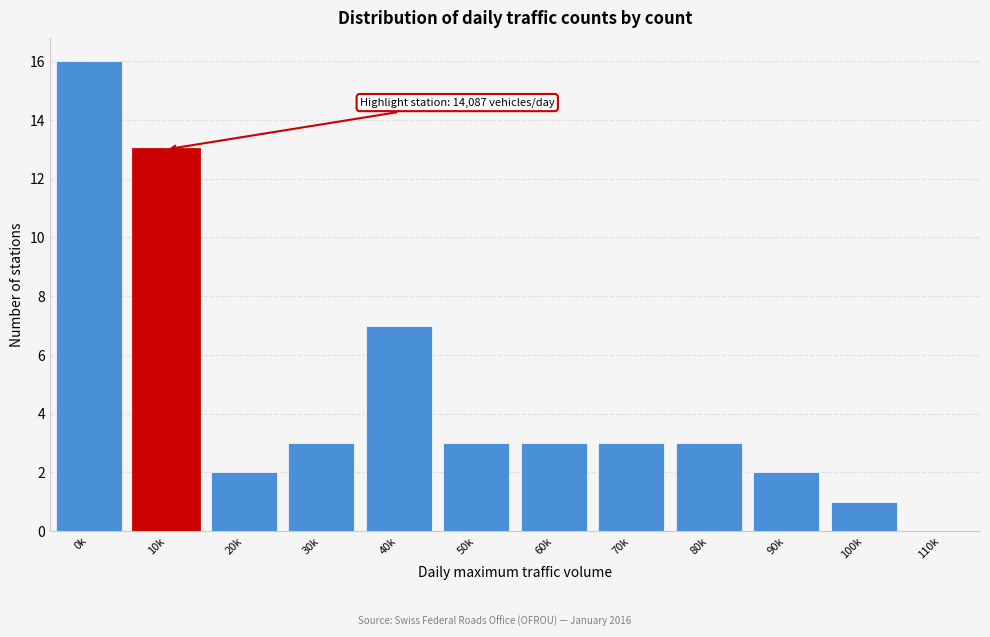

Reading left to right, transcribe all the data shown in this chart.

0k=16	10k=13	20k=2	30k=3	40k=7	50k=3	60k=3	70k=3	80k=3	90k=2	100k=1	110k=0